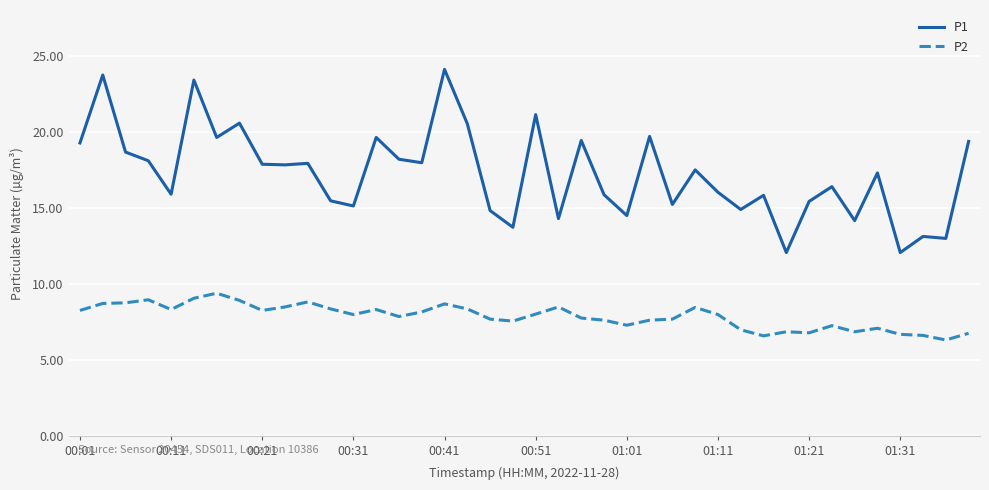

Rank the series by their average value, from highest to lowest.

P1, P2